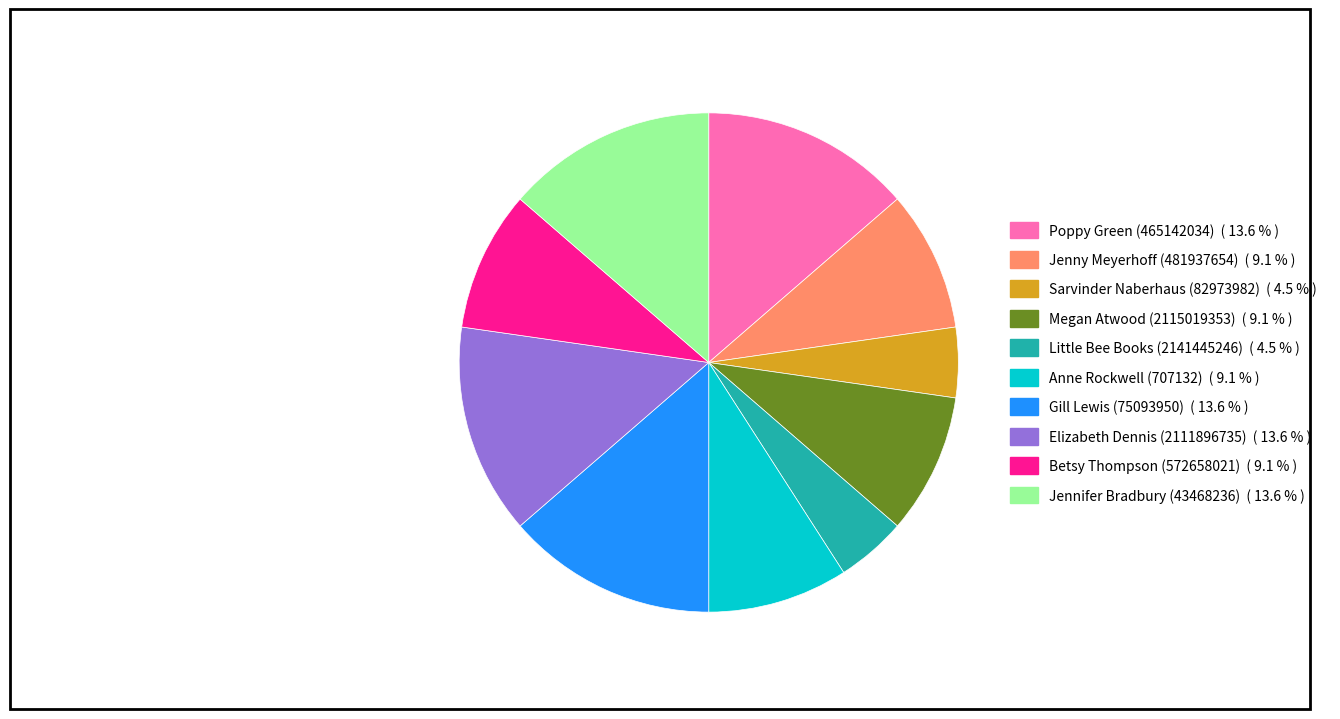

Is there any slice that represents more than half of the pie?

No